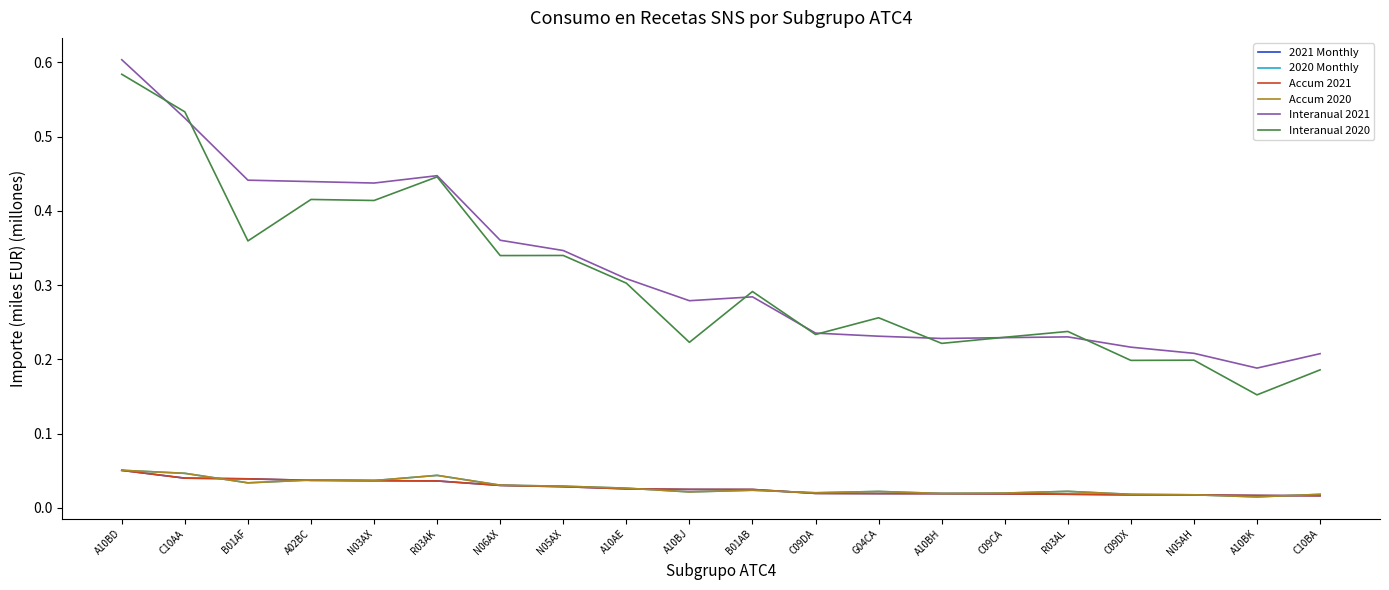

Does the chart display data point markers on the line(s)?

No